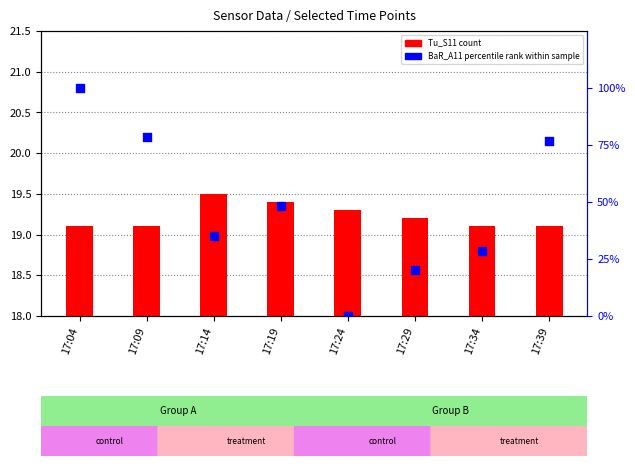

What are all the series names shown in the legend?

Tu_S11 (count), BaR_A11 (percentile rank)